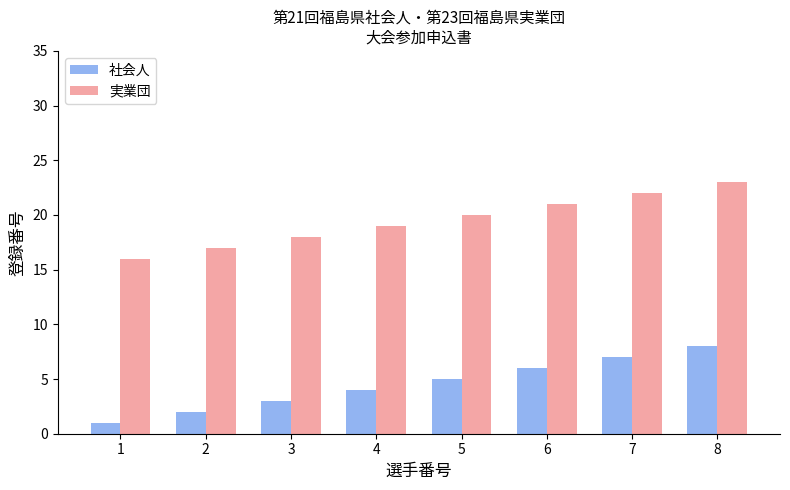

At which label is 実業団 closest to 19?

4